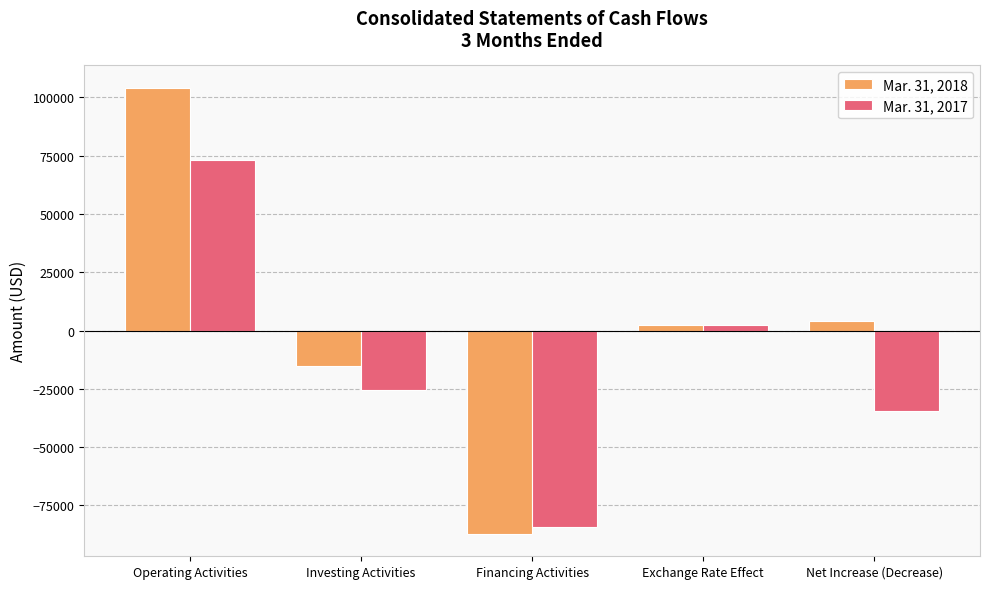

How many bars are there in total?

10